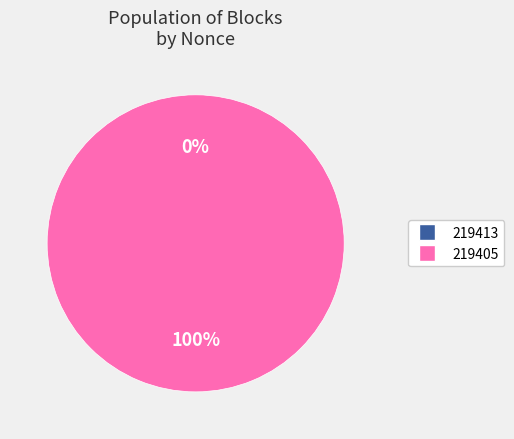

How many slices are in this pie chart?

2